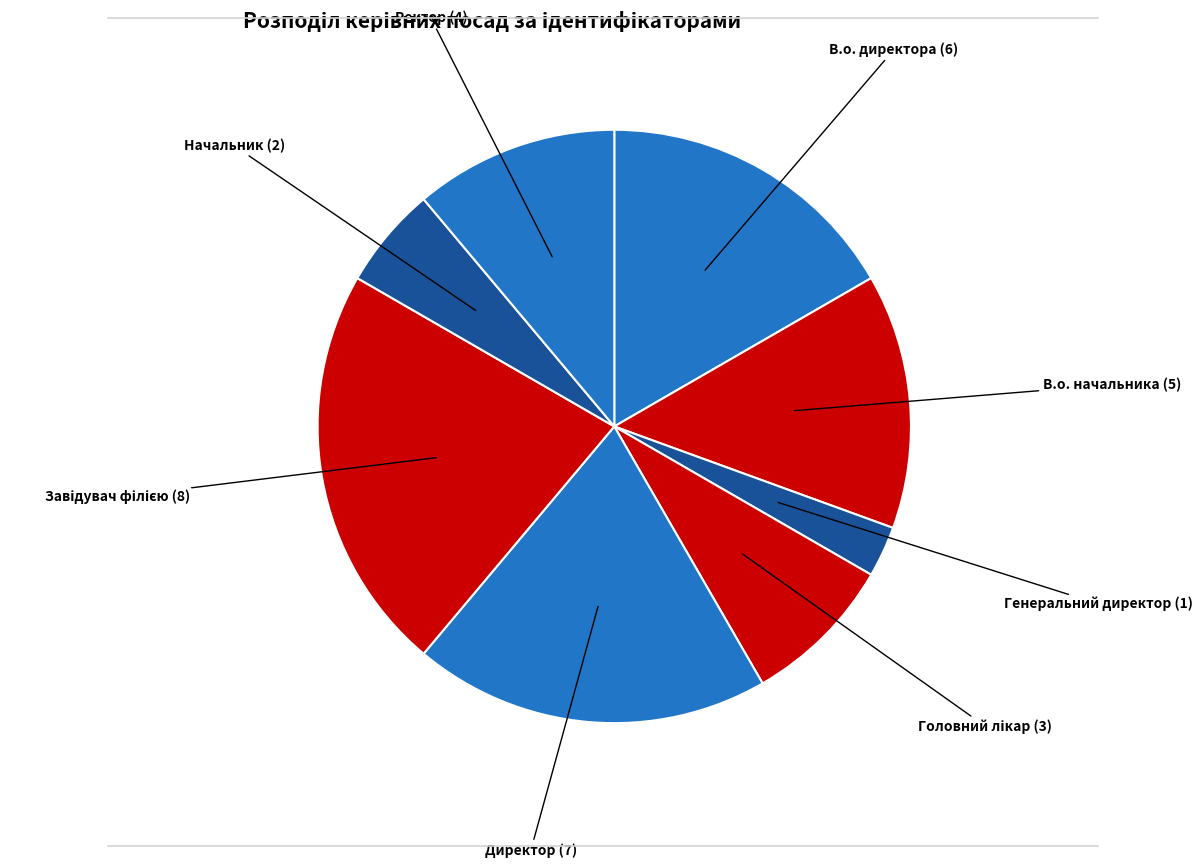

Count the number of slices in the pie.

8